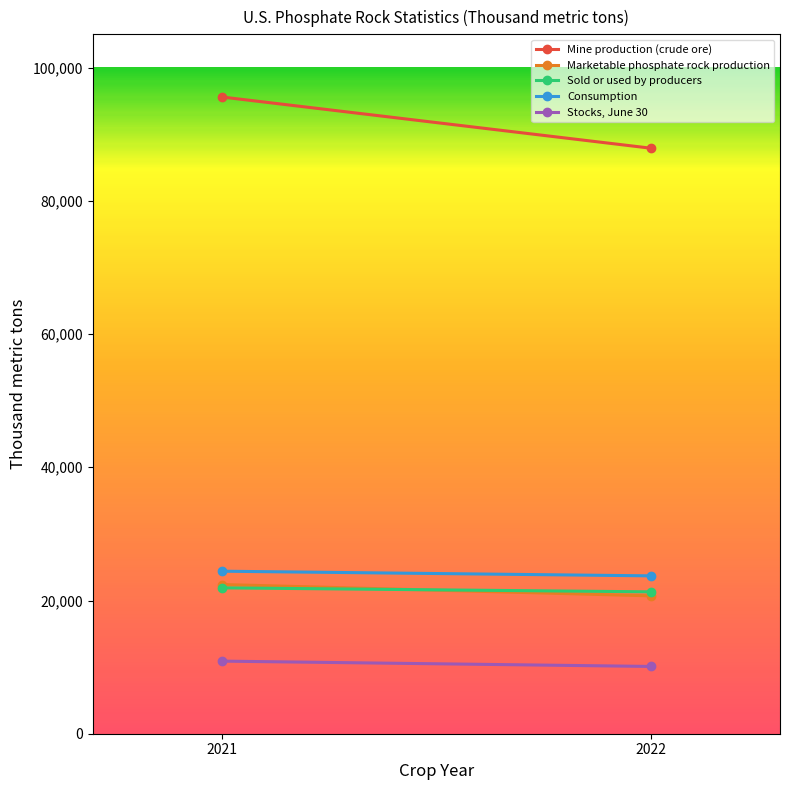

What is the value of the Consumption point at the 1st from the left?

24400